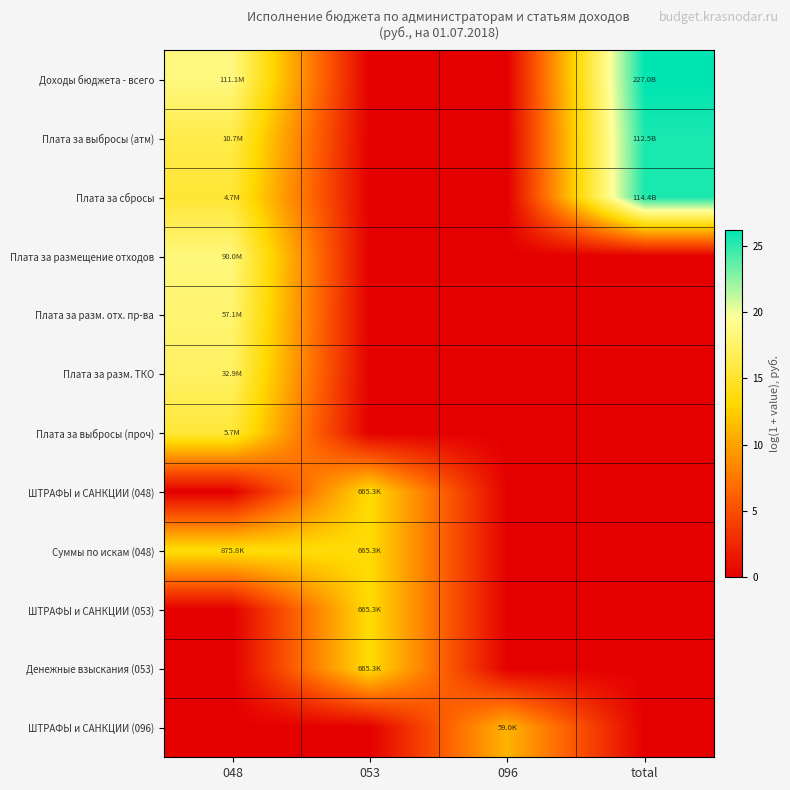

What is the spread (max minus min) of values at 053?

13.4